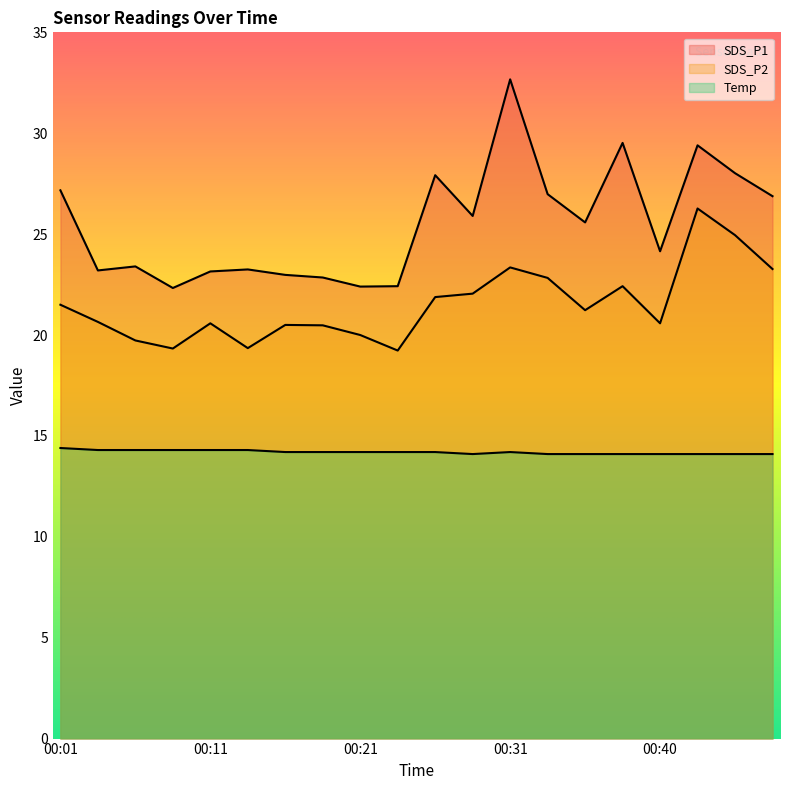

What is the value of the SDS_P1 point at the 5th from the left?

23.1